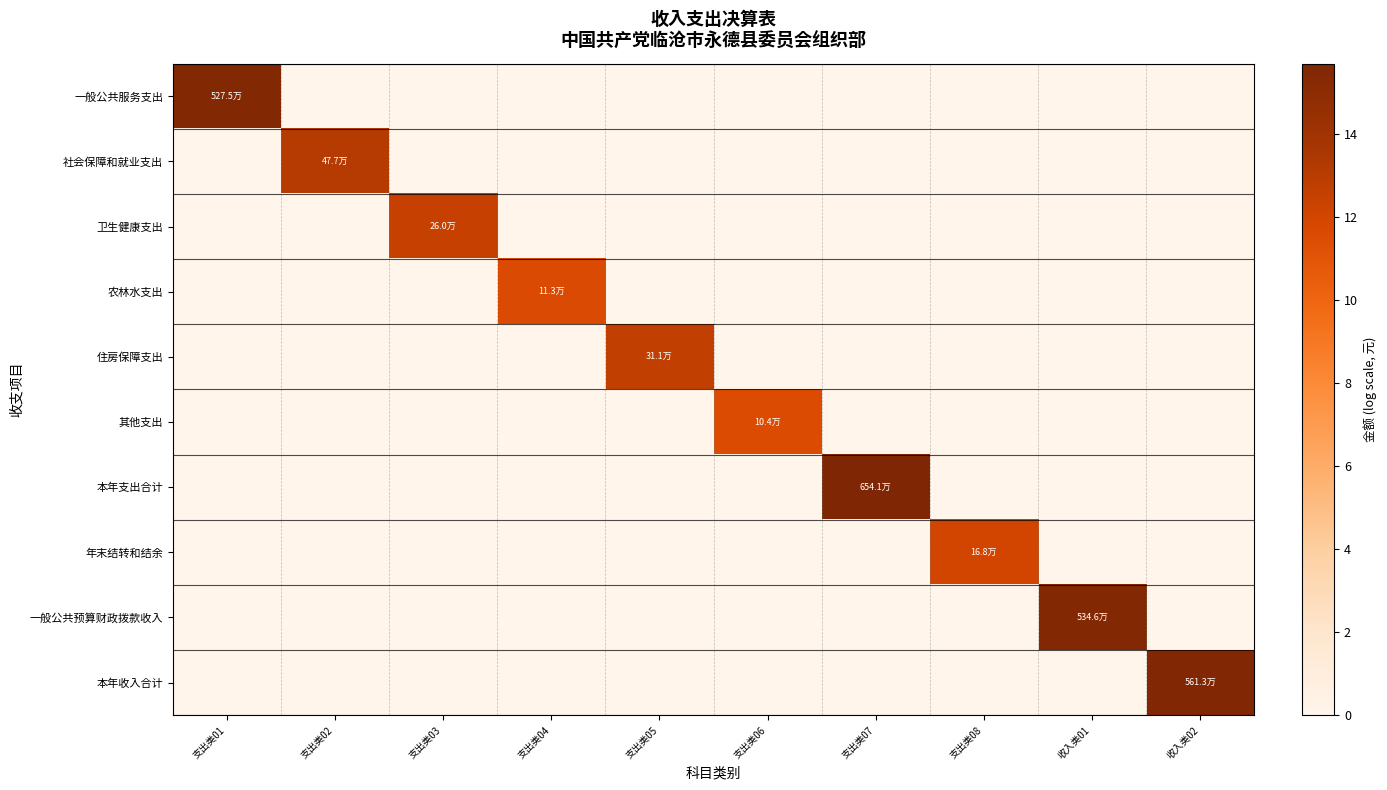

What is the difference between the highest and lowest values at 支出类03?

12.5